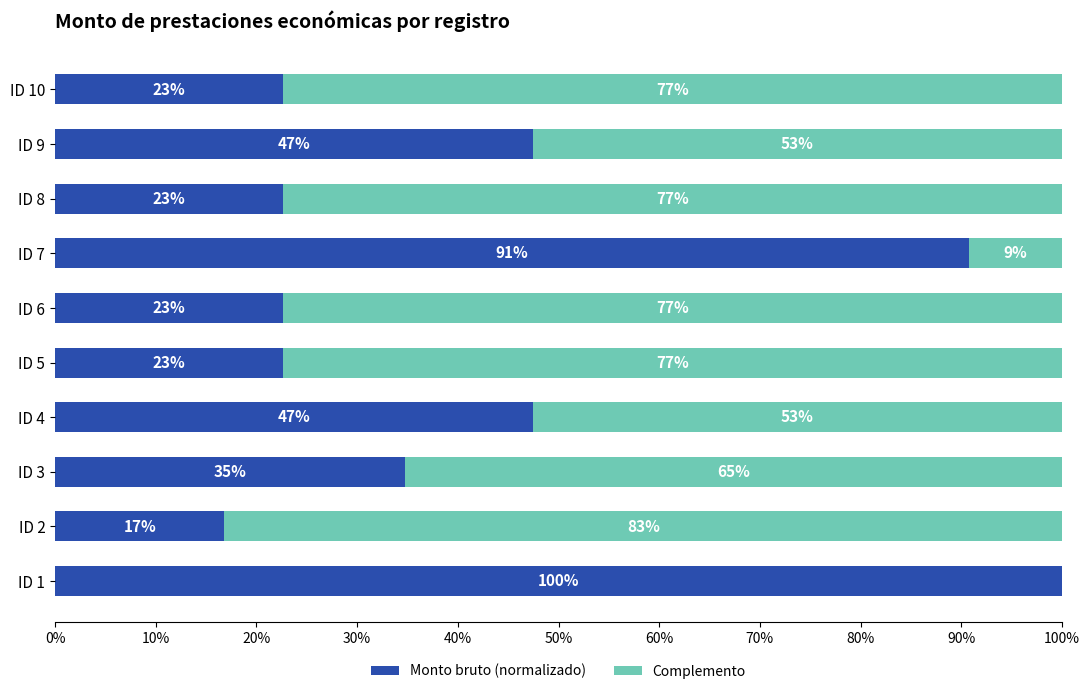

What are all the series names shown in the legend?

Monto bruto (normalizado), Complemento